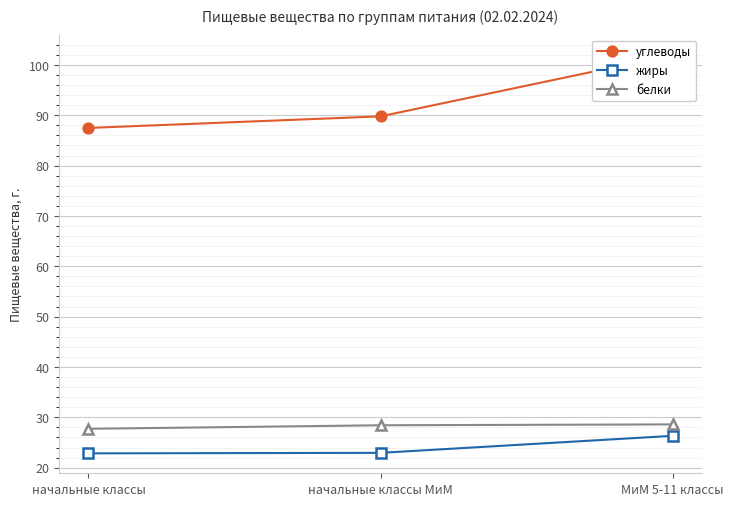

What is the sum of all жиры values?

72.1